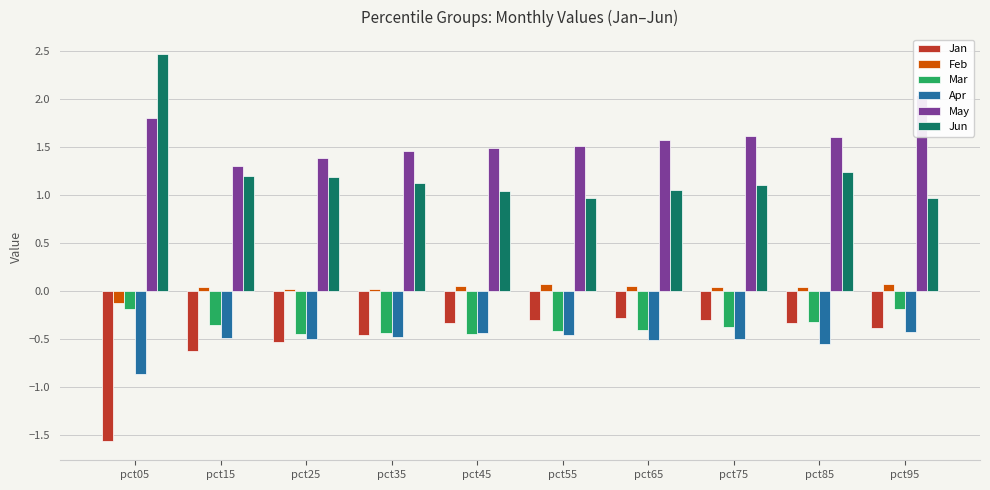

What are all the series names shown in the legend?

Jan, Feb, Mar, Apr, May, Jun